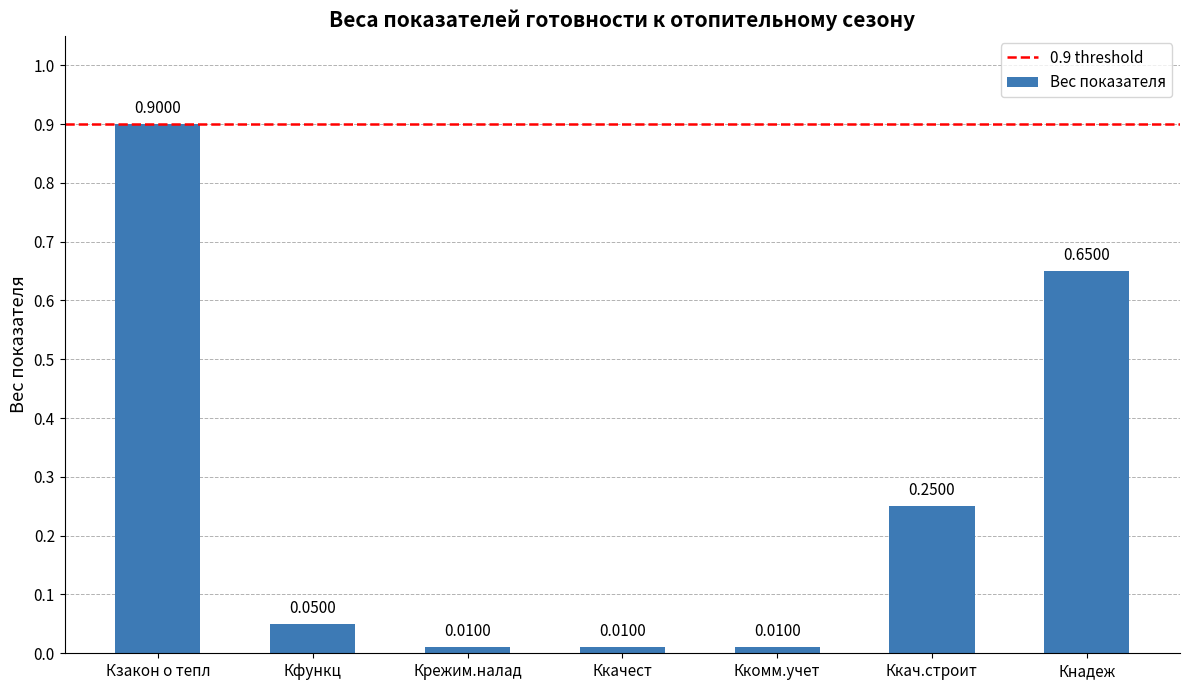

What is the label of the 1st bar from the right?

Кнадеж